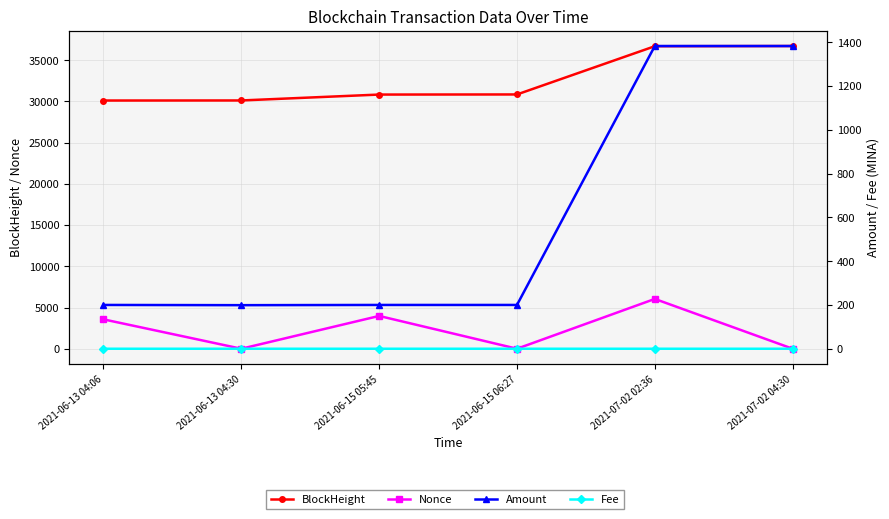

How many lines are shown in the chart?

4